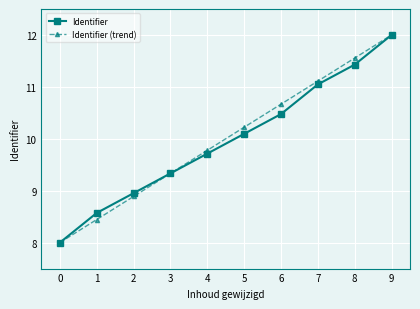

At how many categories does at least one series exceed 10?

5